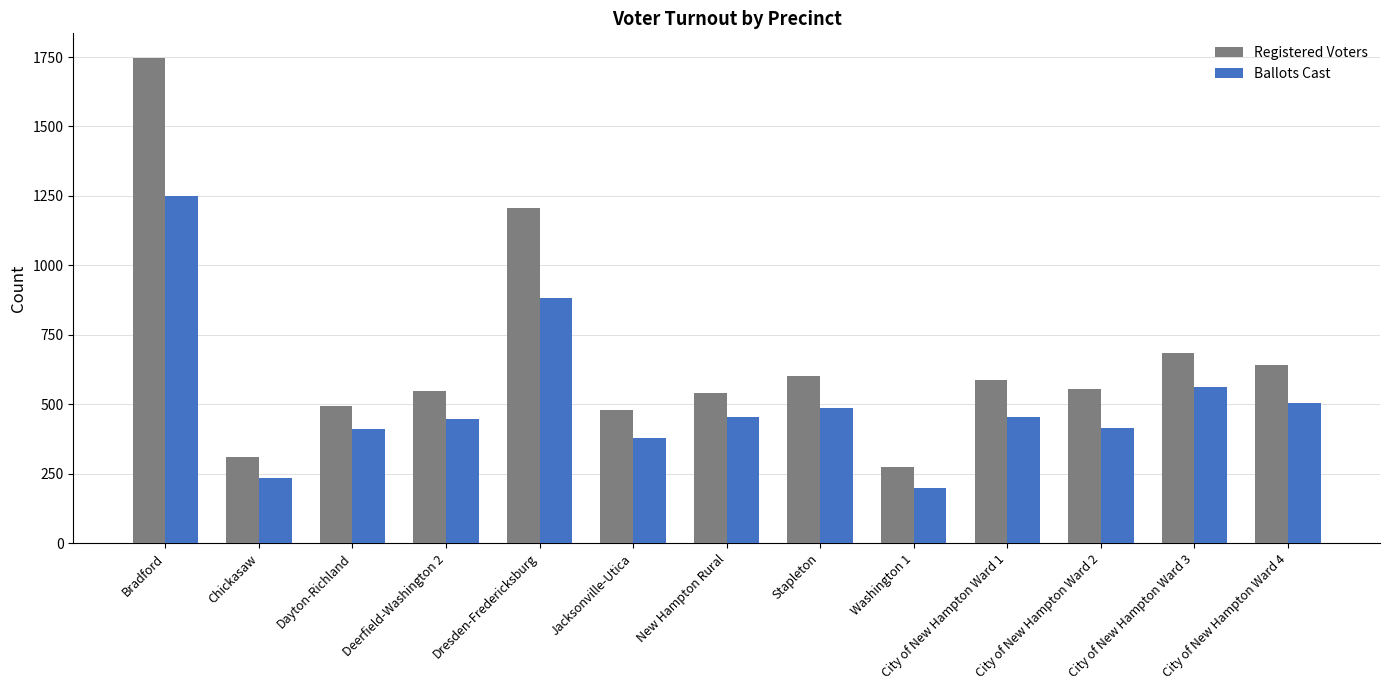

The value of Registered Voters at Bradford is 1748. True or false?

True